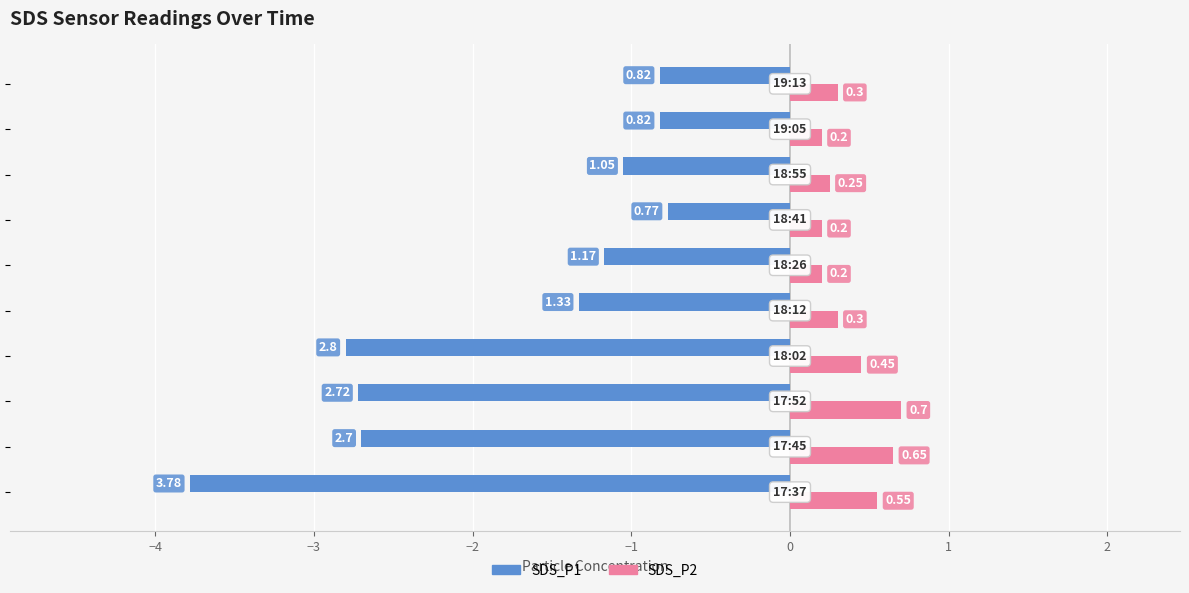

Which series has the largest range (max minus min)?

SDS_P1